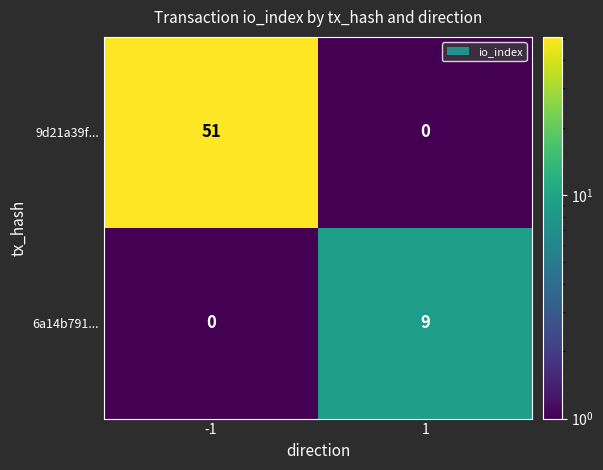

Count the number of data series in this chart.

2